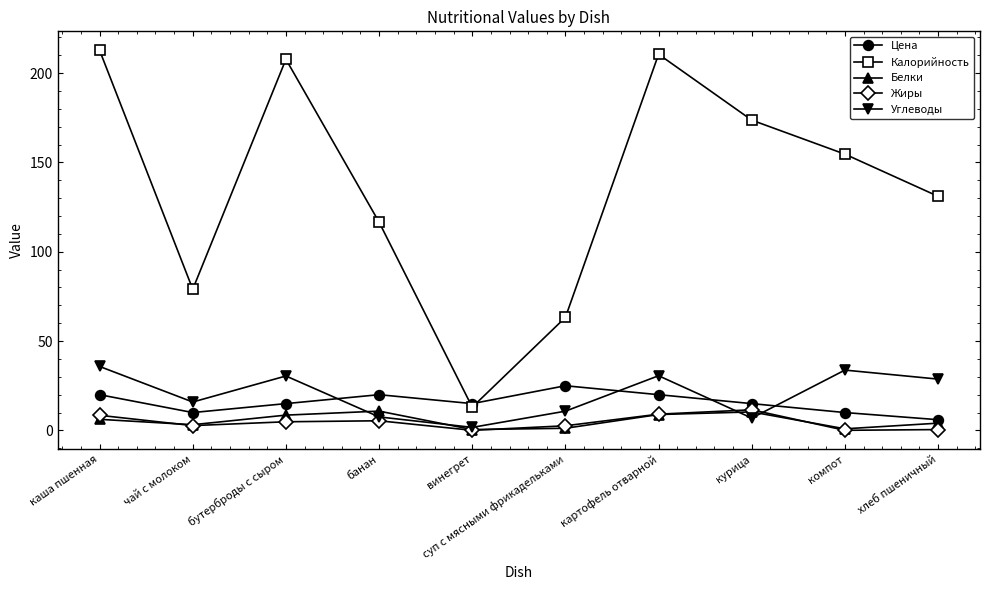

At how many categories does at least one series exceed 76?

8